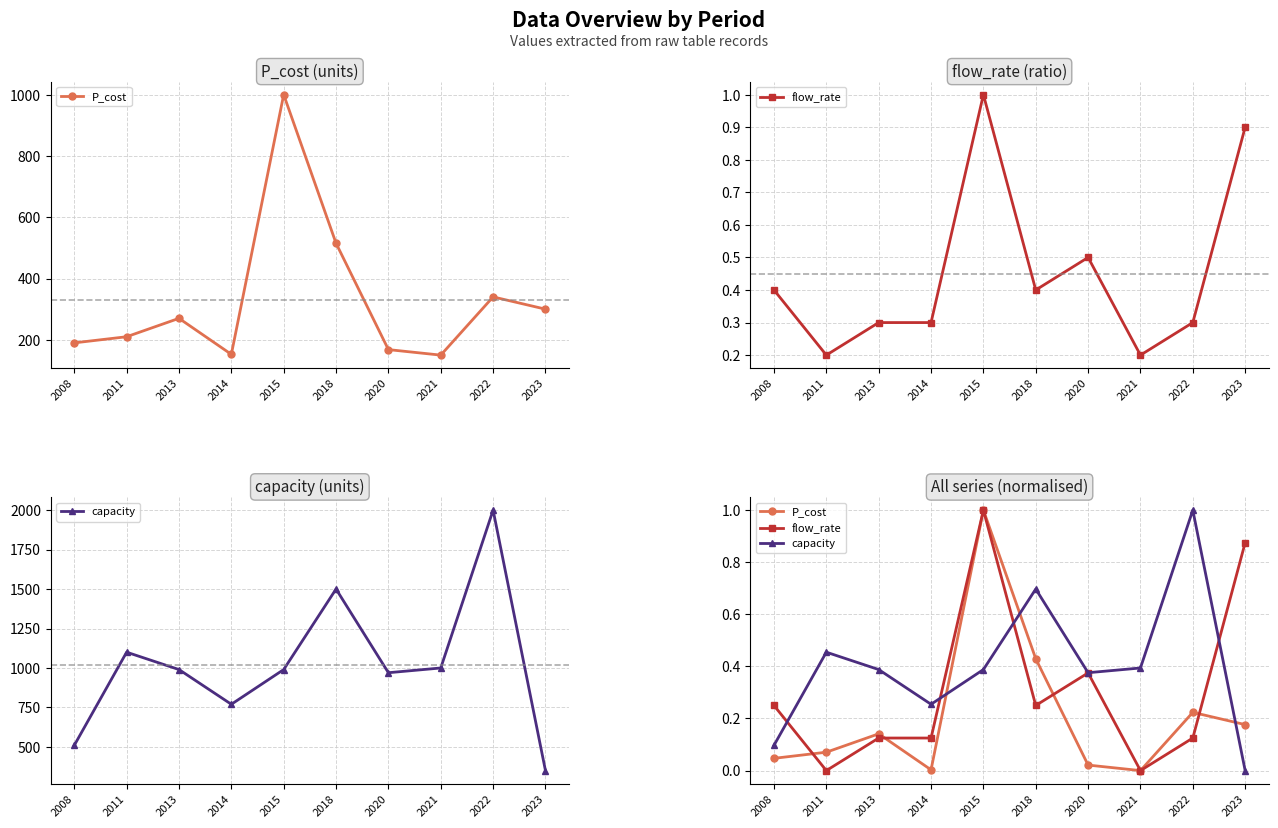

How many interior local valleys does the flow_rate series have?

3